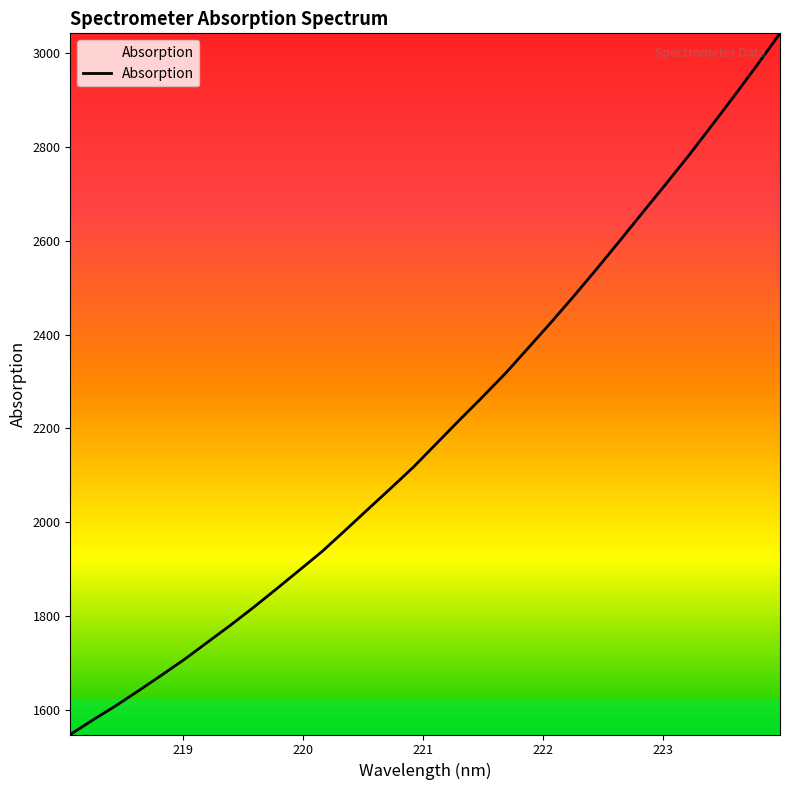

What is the smallest value displayed?

1547.5